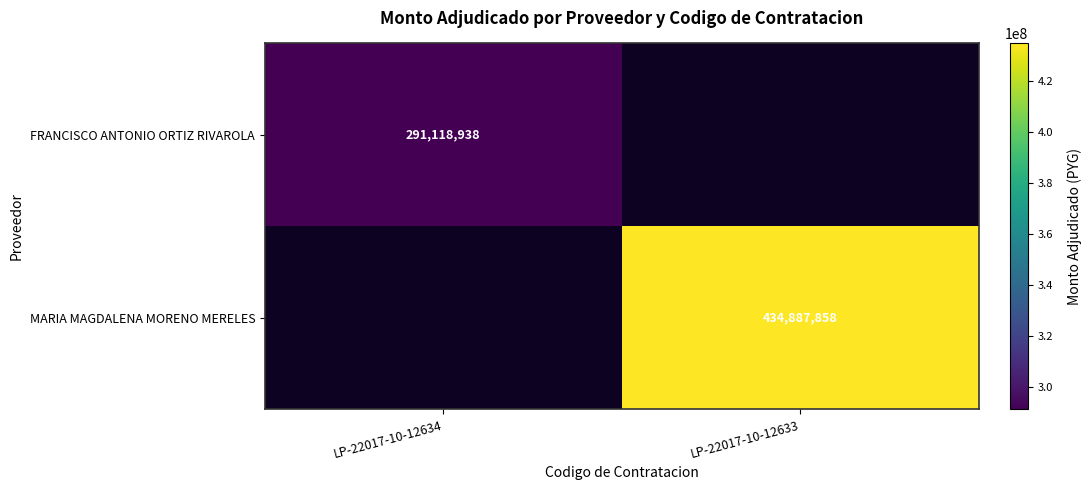

At how many categories does at least one series exceed 423081545?

1